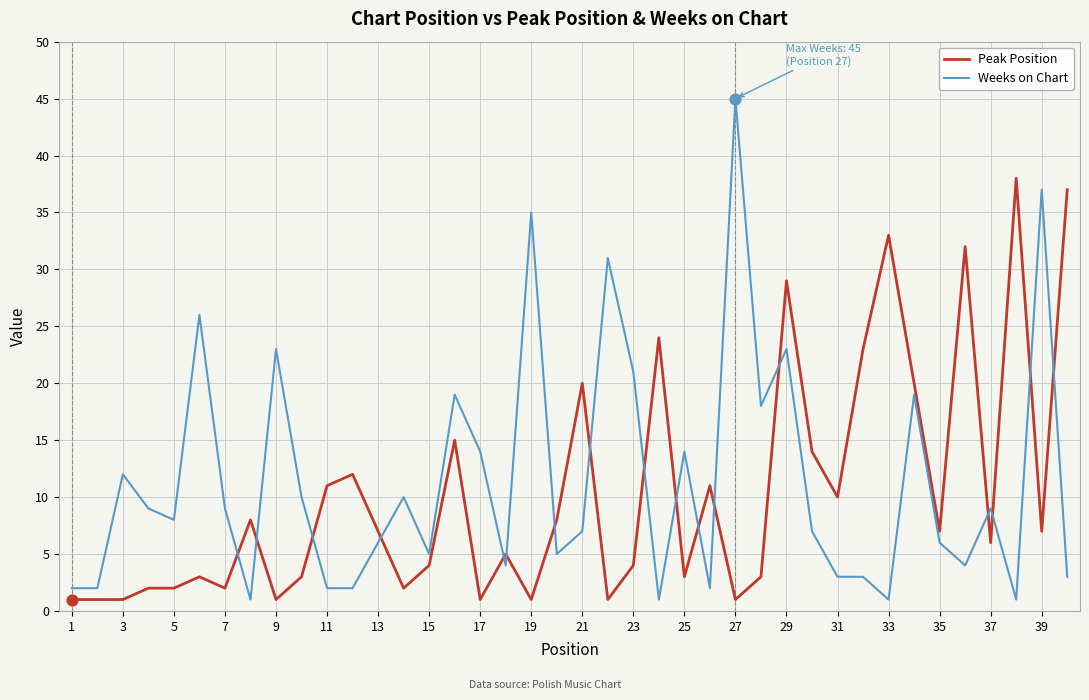

At how many categories does at least one series exceed 30?

8